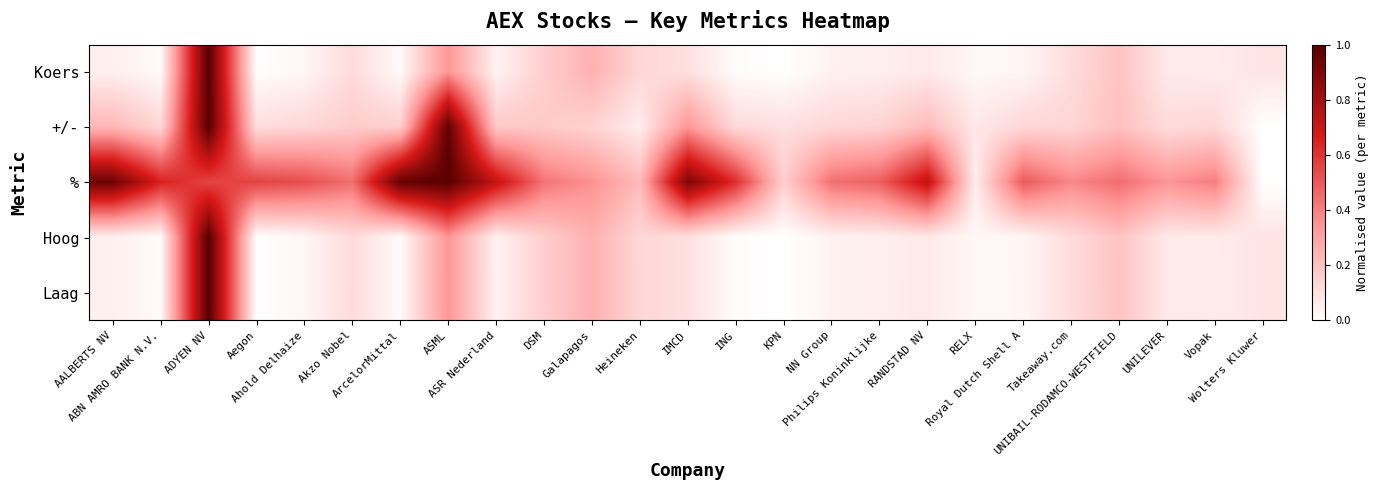

Between NN Group and UNIBAIL-RODAMCO-WESTFIELD, which is larger?

UNIBAIL-RODAMCO-WESTFIELD